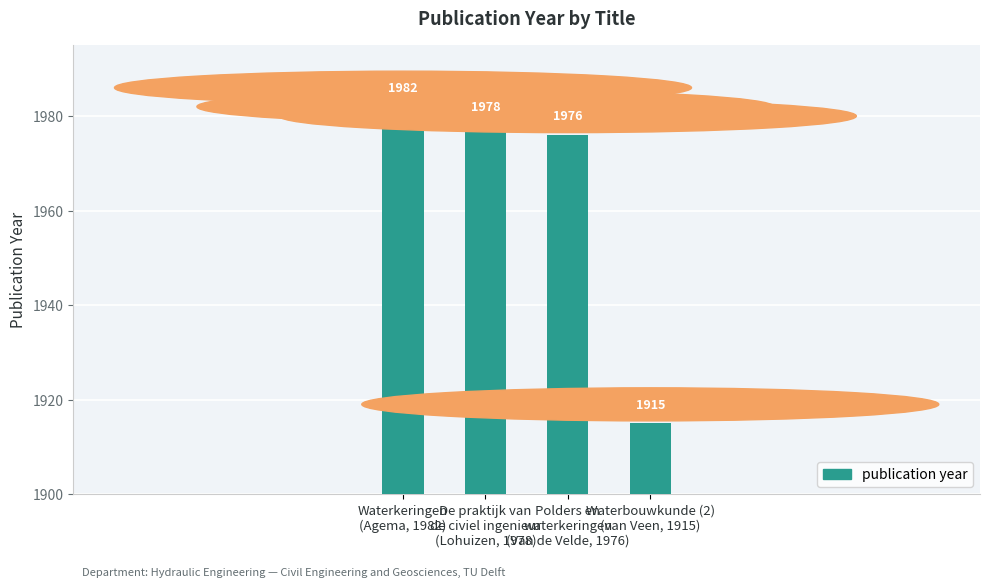

What is the value of the 3rd bar from the left?

1976